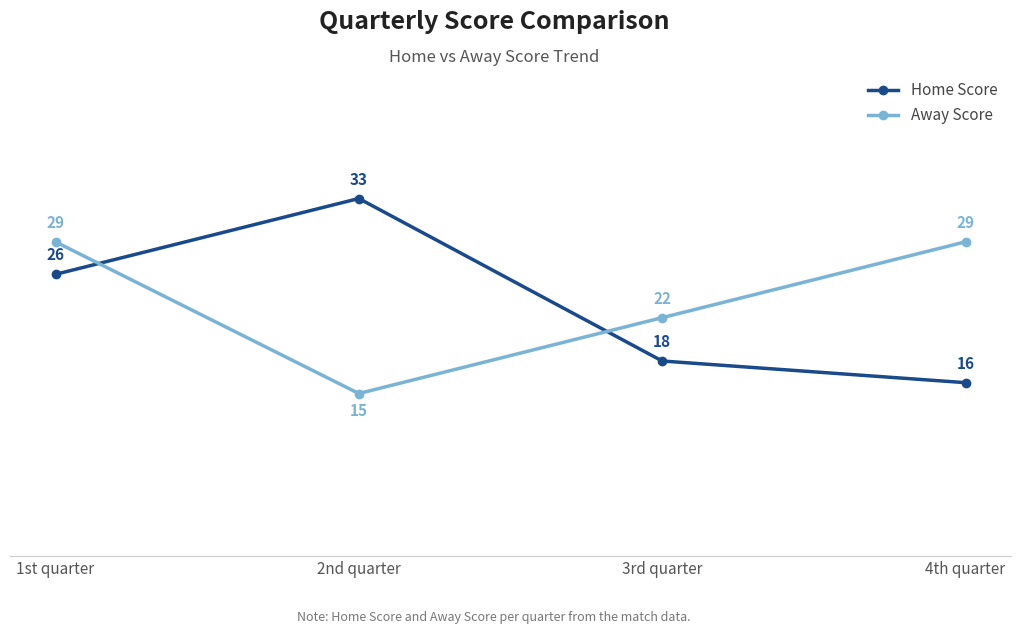

True or false: Home Score has a value of 9 at 3rd quarter.

False